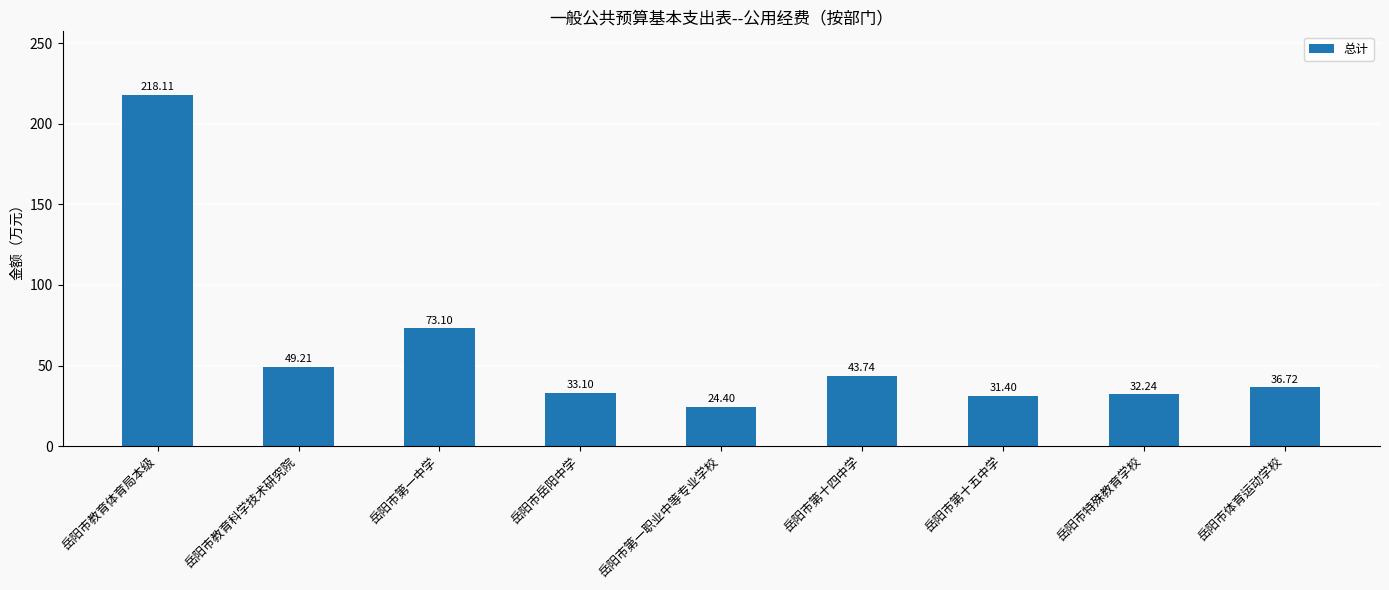

What is the difference between the second highest and minimum values?

48.7